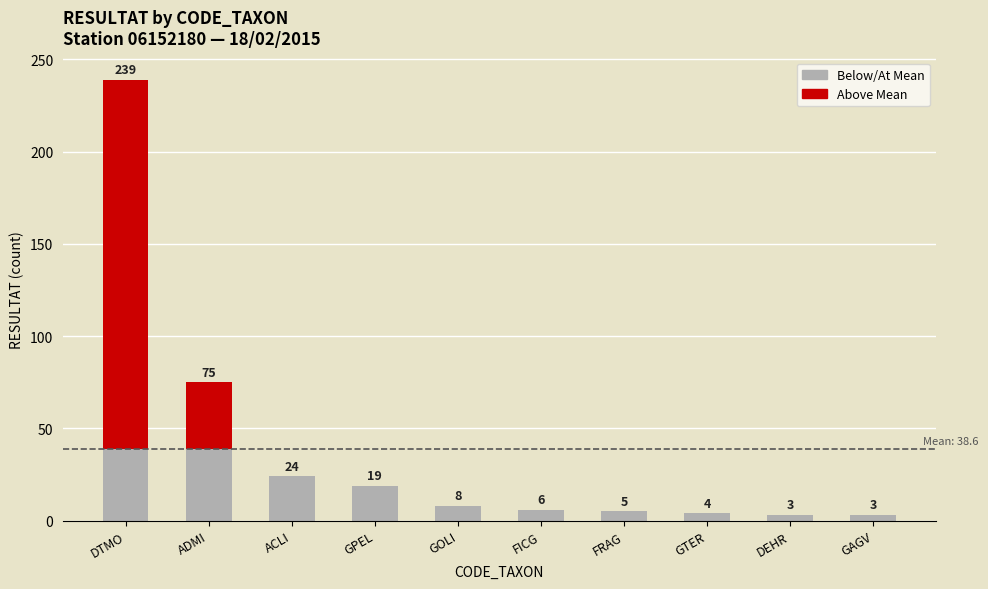

What is the total value across all series at ACLI?

24.0